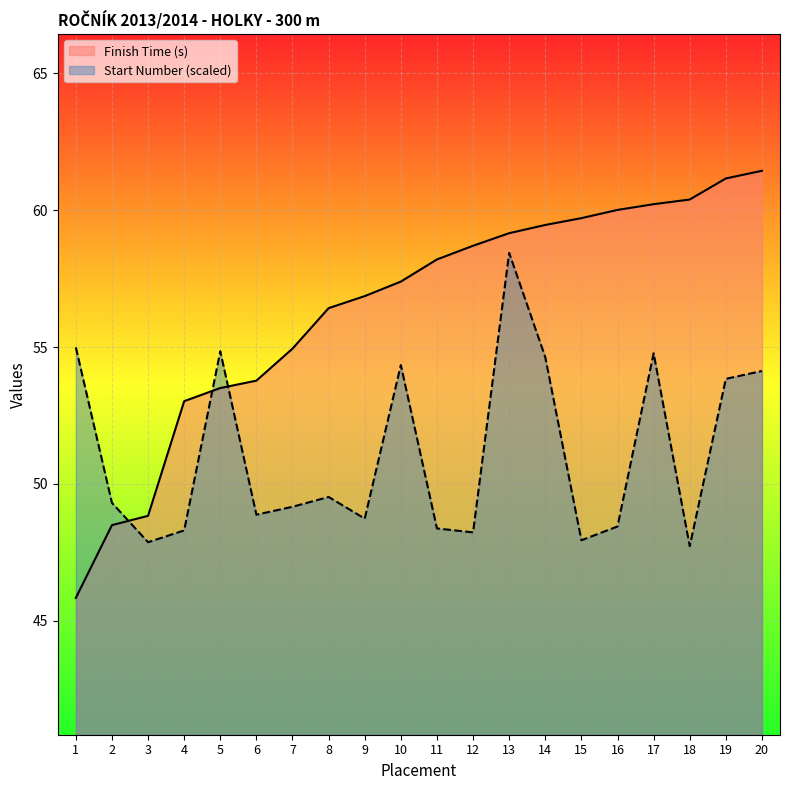

How many lines are shown in the chart?

2